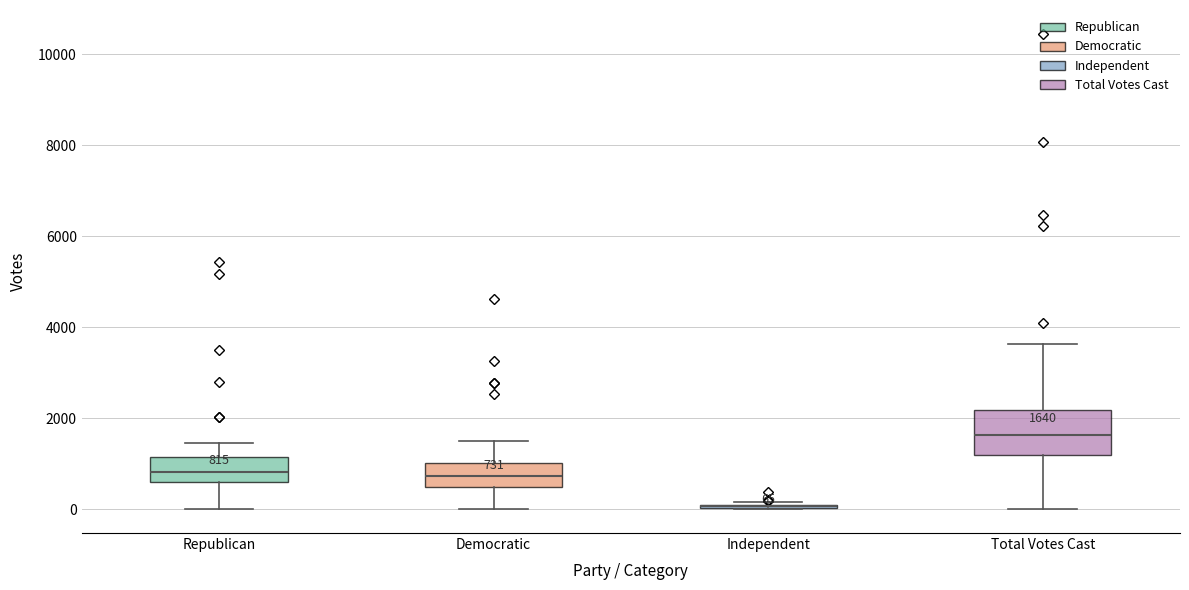

Which box is the tallest, from its lower edge to its upper edge?

Total Votes Cast